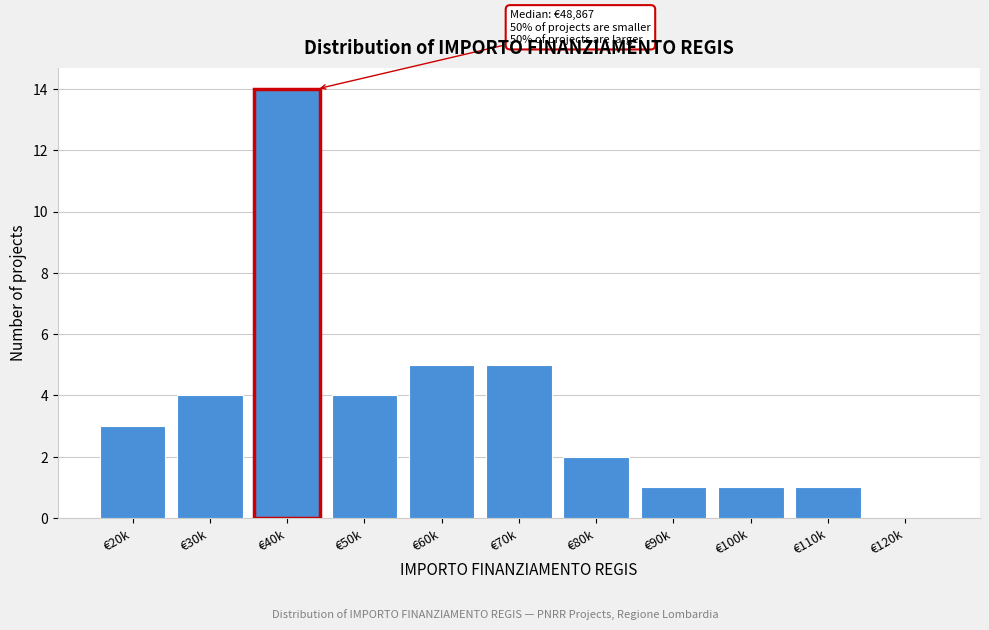

Reading left to right, transcribe all the data shown in this chart.

€20k=3	€30k=4	€40k=14	€50k=4	€60k=5	€70k=5	€80k=2	€90k=1	€100k=1	€110k=1	€120k=0